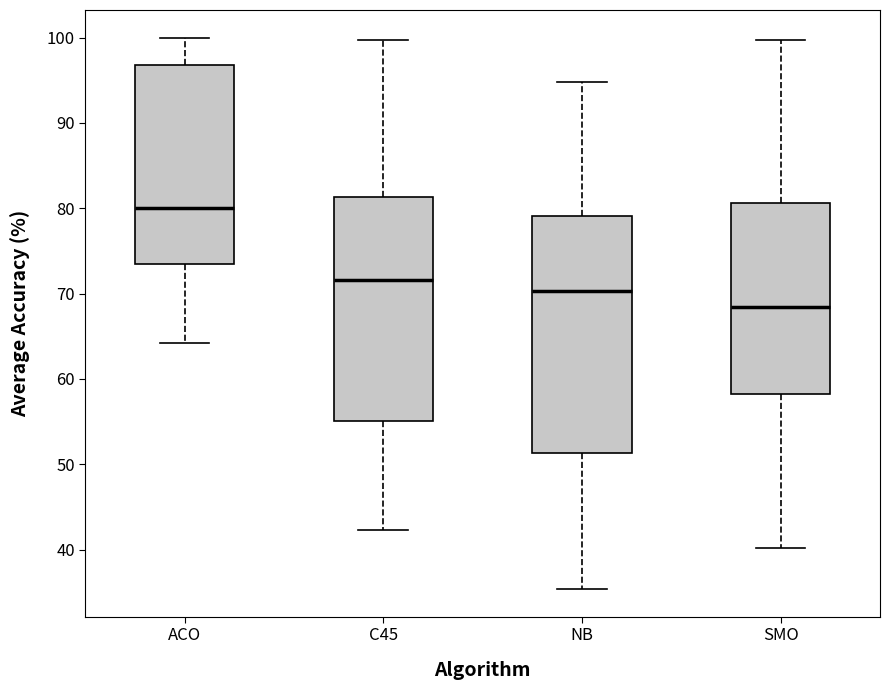

Which box has the lowest median line?

SMO